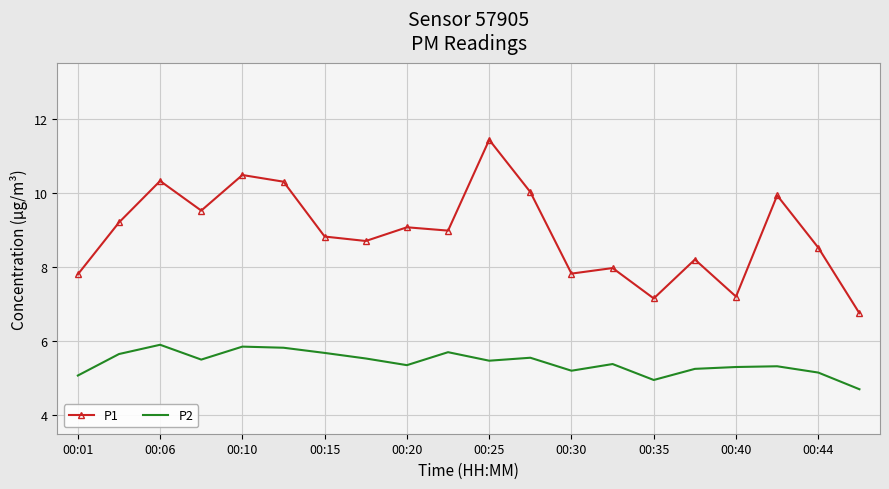

True or false: P1 and P2 intersect in this chart.

False